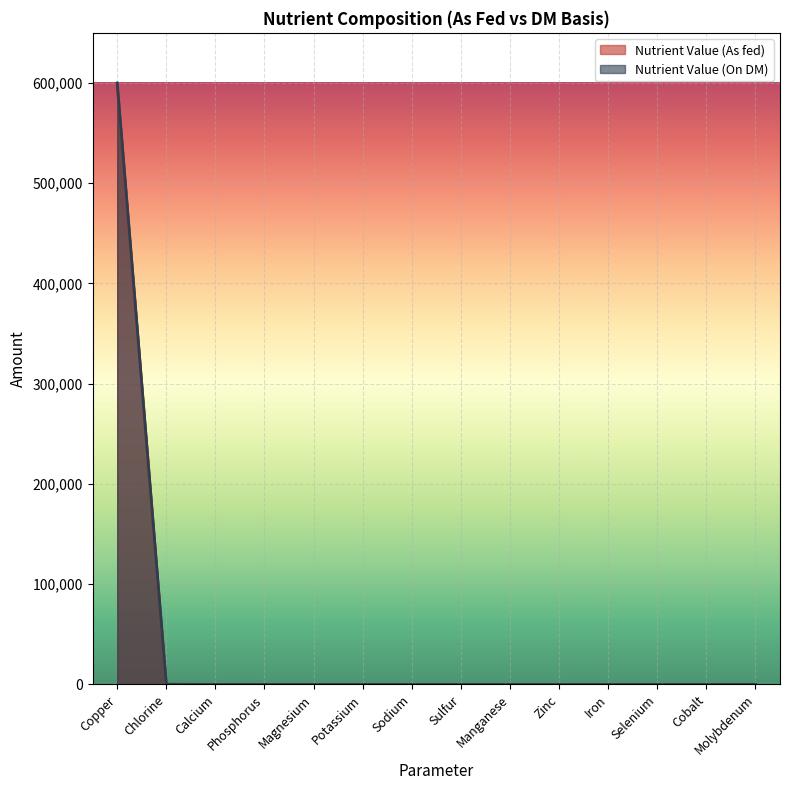

Between Copper and Calcium, which series saw the biggest shift?

Nutrient Value (On DM)